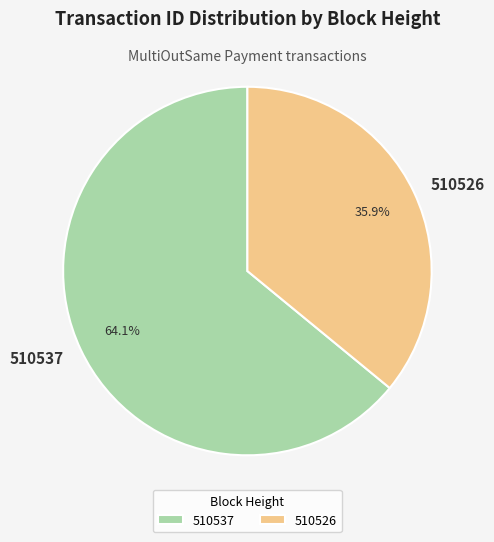

Between 510526 and 510537, which is larger?

510537